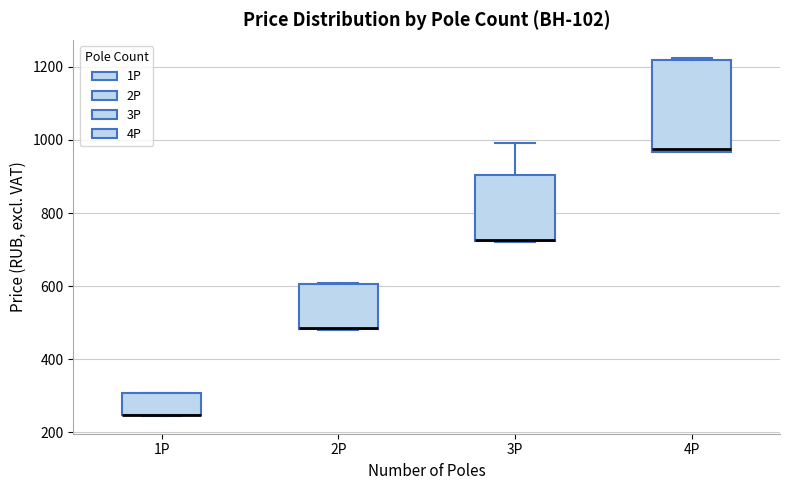

Comparing the boxes themselves (not the whiskers), which one is the tallest?

4P